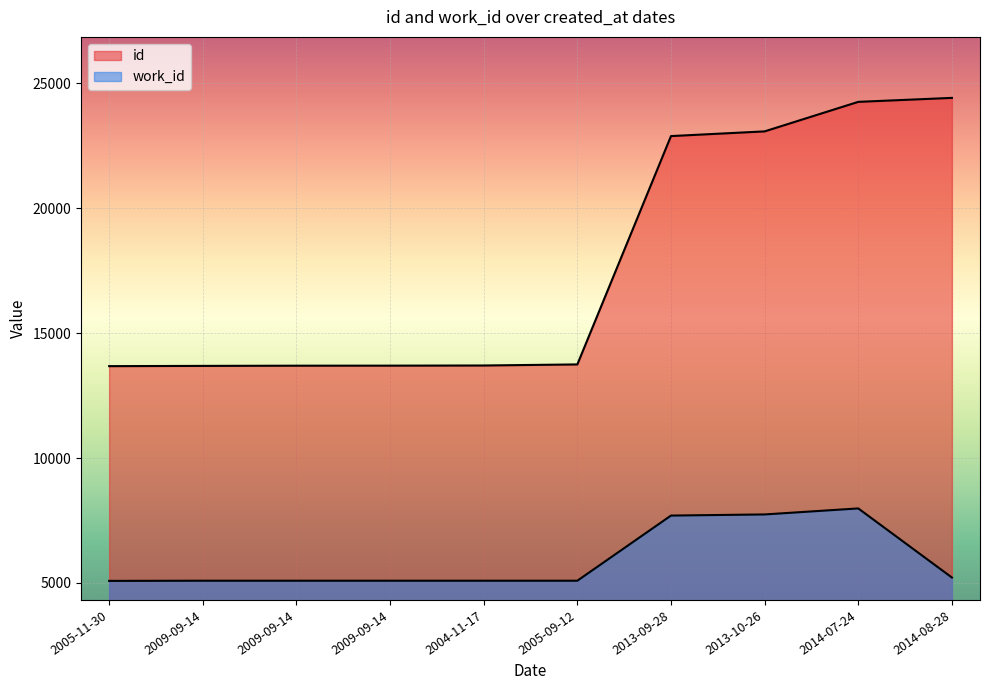

The id series shows 36828 at 2013-09-28. True or false?

False